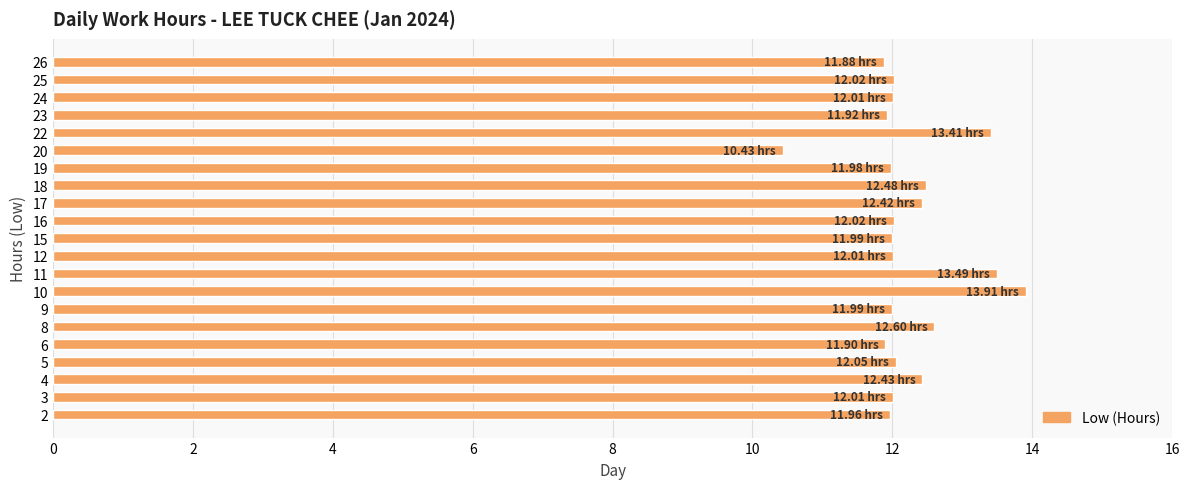

What is the sum of the values at 2 and 6?

23.9